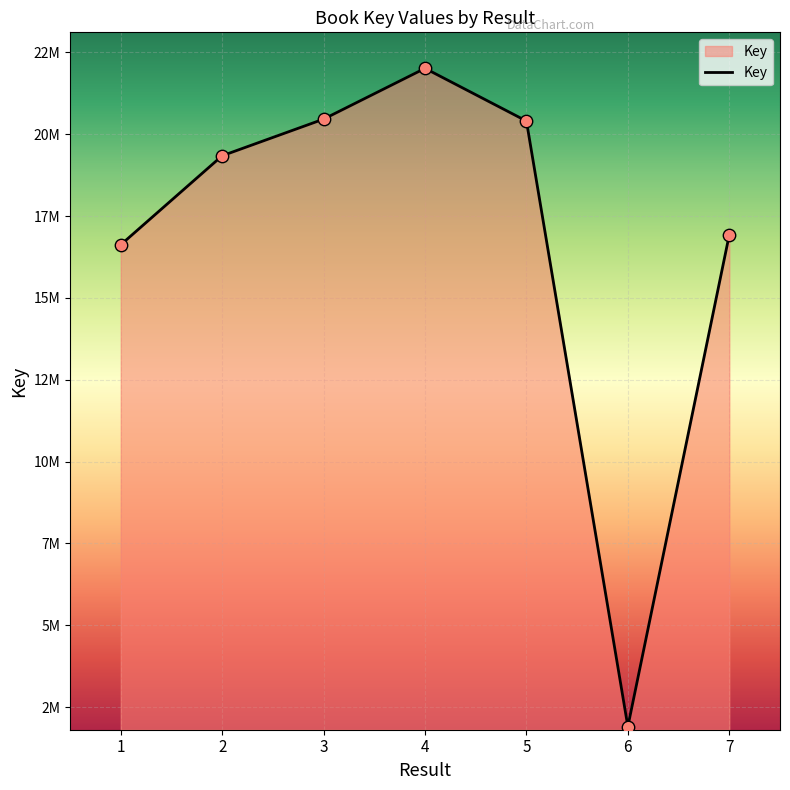

What is the change in value from 6 to 7?

+15023393